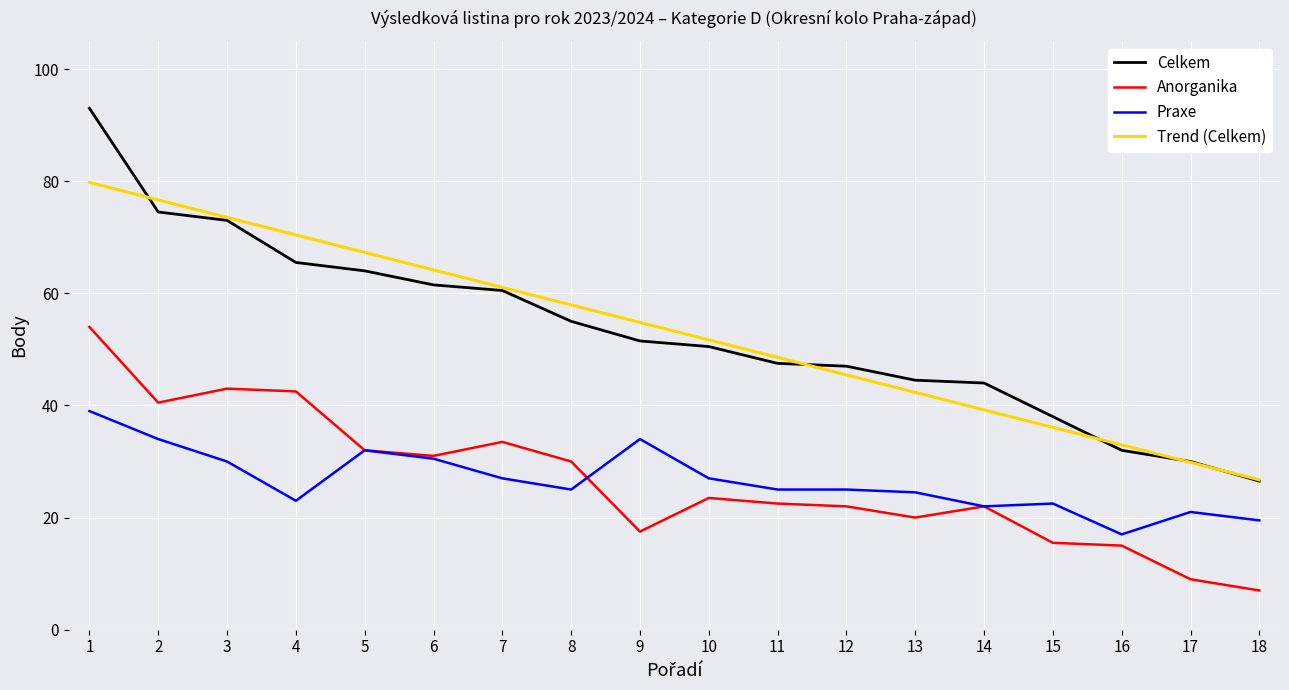

What is the difference between the highest and lowest values at 7?

34.1